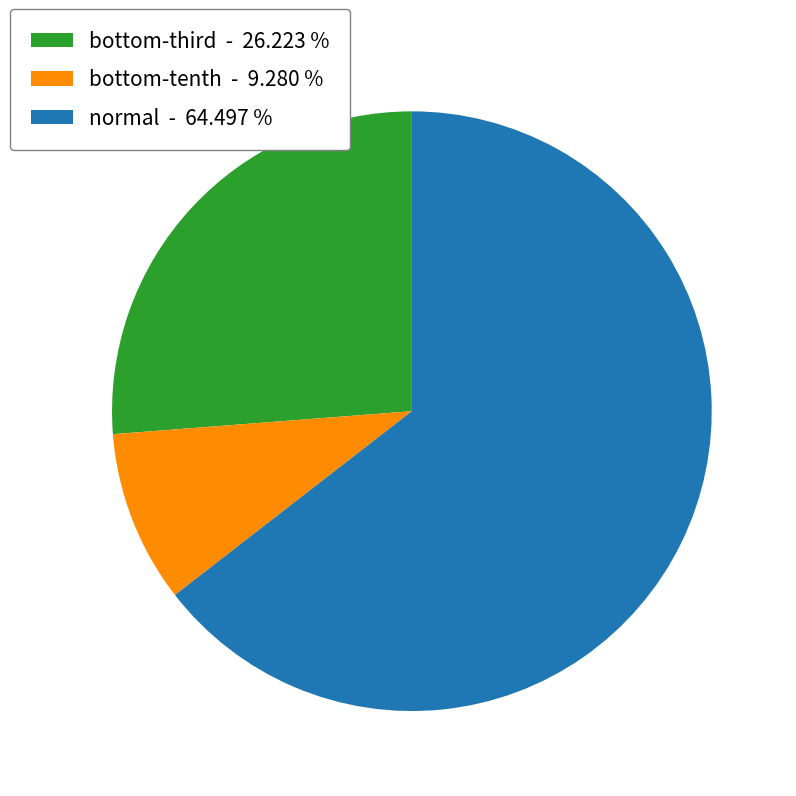

Is there a majority slice in this chart?

Yes